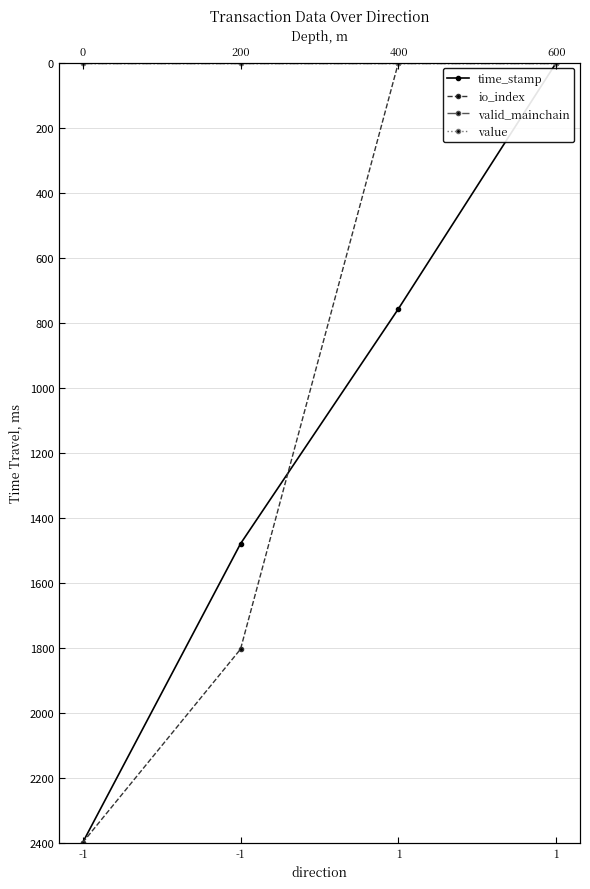

True or false: io_index has a value of -895.8 at 1.

False